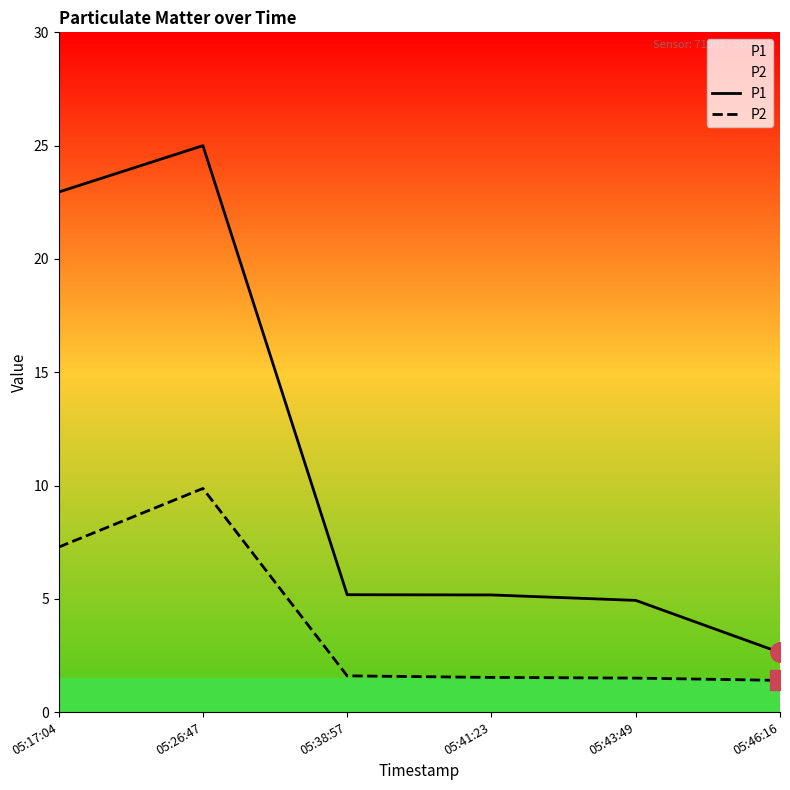

Reading left to right, extract all data points from this chart.

P1: 22.9	25.0	5.2	5.2	4.9	2.6
P2: 7.3	9.9	1.6	1.5	1.5	1.4